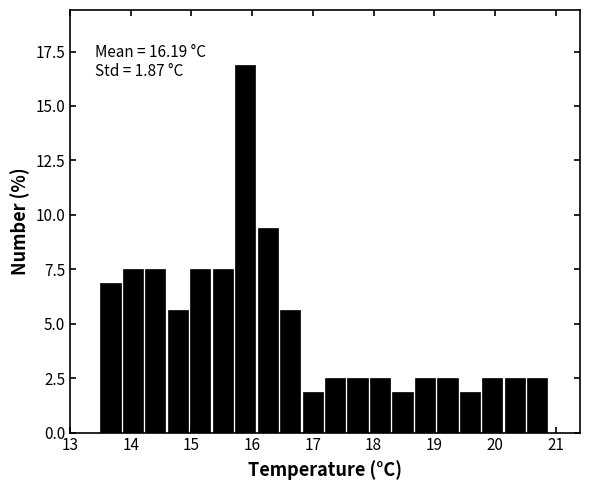

Read against the x-axis, roughly where is the centre of the tallest bar?

15.9